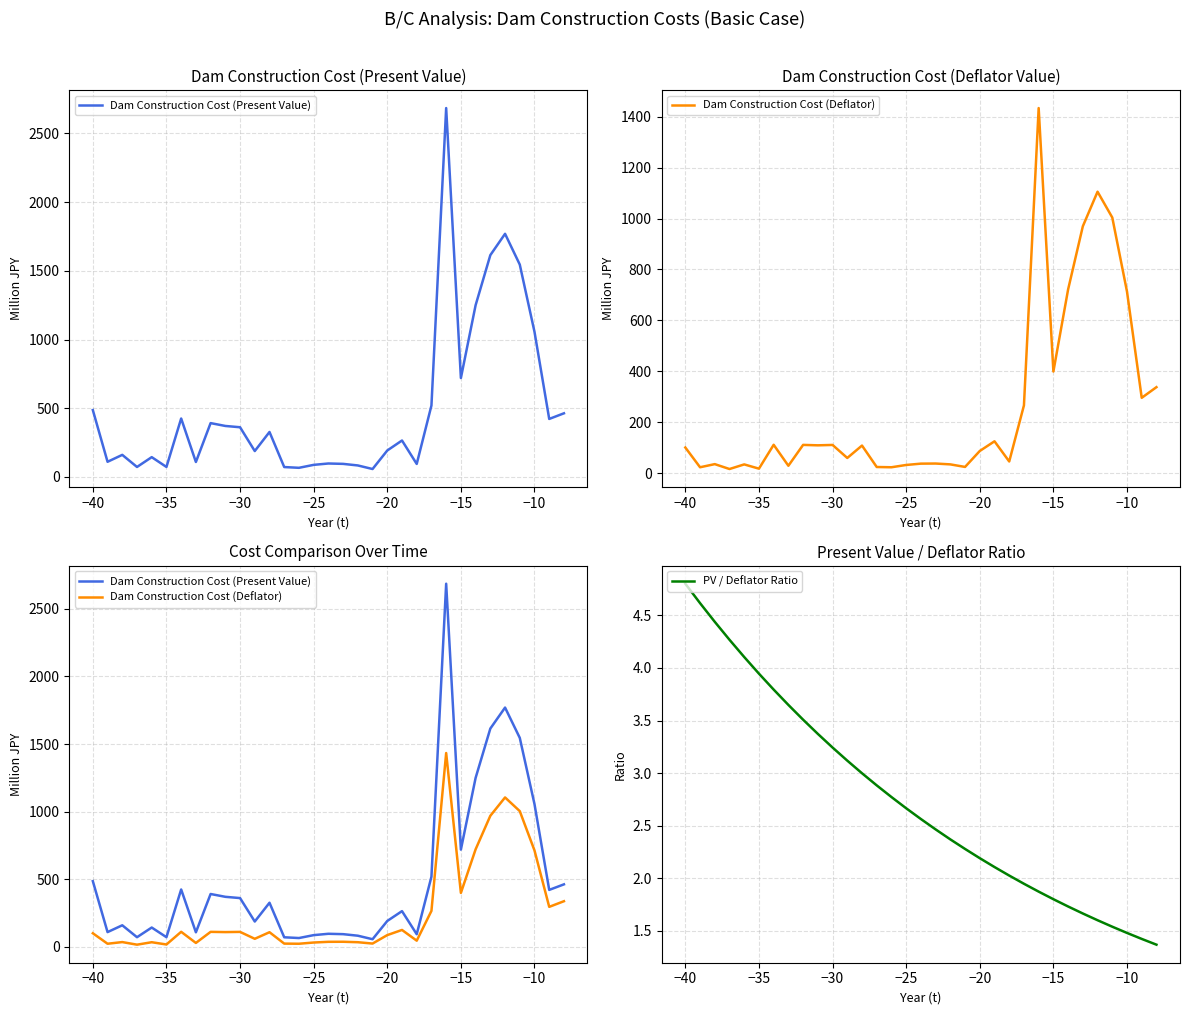

What is the difference between the maximum and minimum values in the Dam Construction Cost (Present Value) series?

2627.9